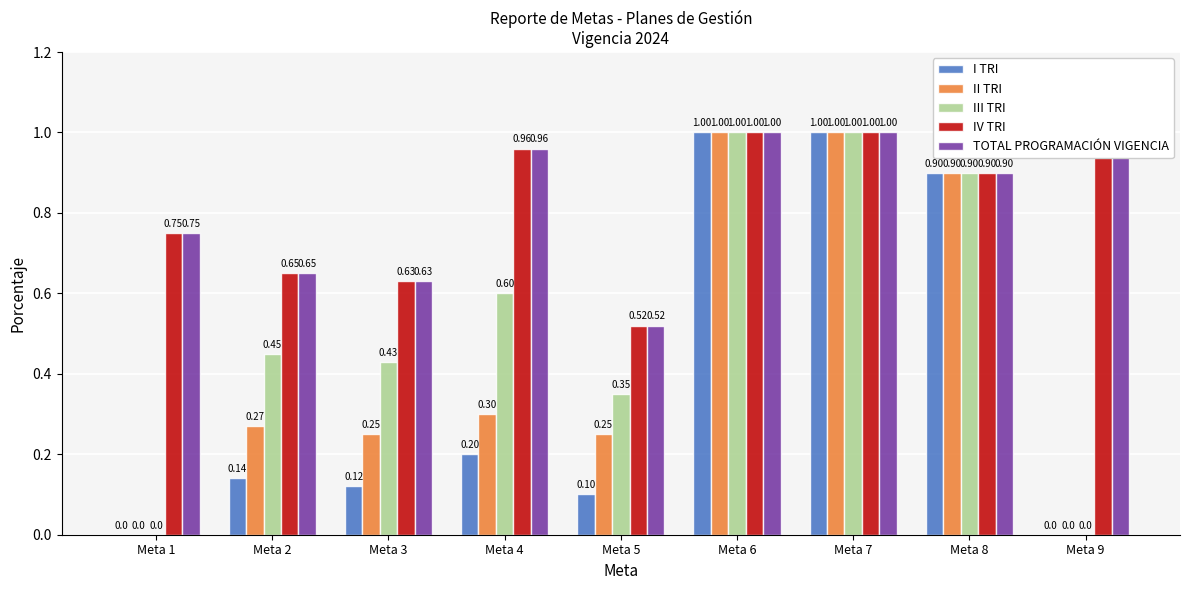

At which category is the sum across all series the highest?

Meta 6